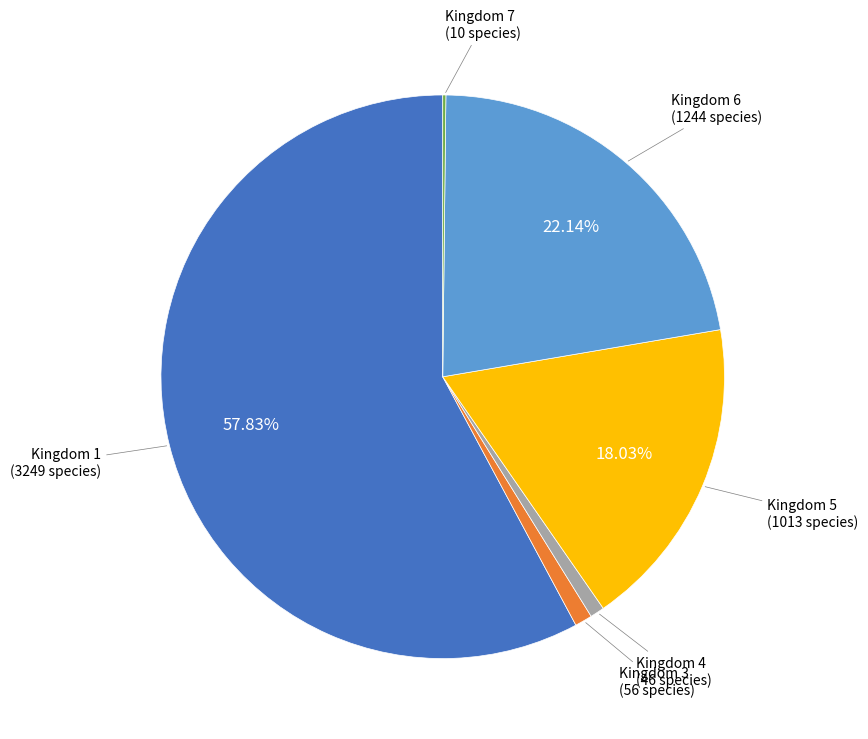

Is there a majority slice in this chart?

Yes